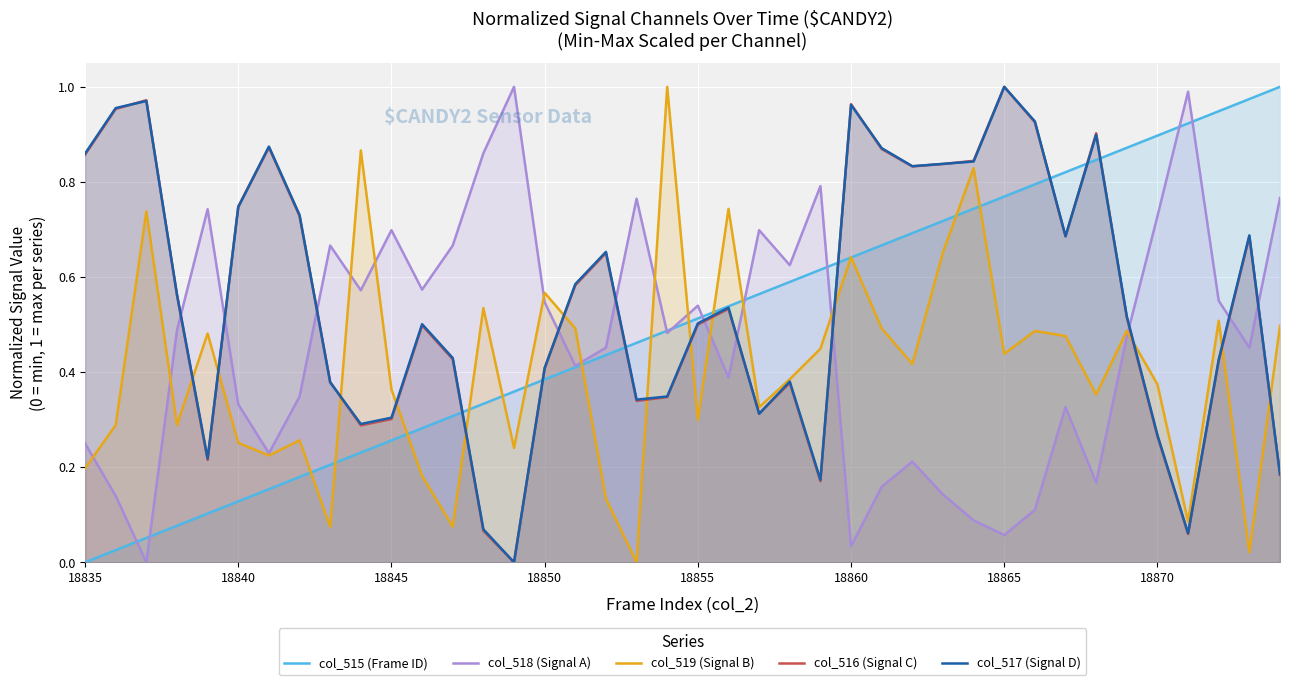

Reading left to right, list all the values displayed in this chart.

col_515 (Frame ID): 0.0	0.0	0.1	0.1	0.1	0.1	0.2	0.2	0.2	0.2	0.3	0.3	0.3	0.3	0.4	0.4	0.4	0.4	0.5	0.5	0.5	0.5	0.6	0.6	0.6	0.6	0.7	0.7	0.7	0.7	0.8	0.8	0.8	0.8	0.9	0.9	0.9	0.9	1.0	1.0
col_518 (Signal A): 0.2	0.1	0.0	0.5	0.7	0.3	0.2	0.3	0.7	0.6	0.7	0.6	0.7	0.9	1.0	0.5	0.4	0.5	0.8	0.5	0.5	0.4	0.7	0.6	0.8	0.0	0.2	0.2	0.1	0.1	0.1	0.1	0.3	0.2	0.5	0.7	1.0	0.6	0.5	0.8
col_519 (Signal B): 0.2	0.3	0.7	0.3	0.5	0.3	0.2	0.3	0.1	0.9	0.4	0.2	0.1	0.5	0.2	0.6	0.5	0.1	0.0	1.0	0.3	0.7	0.3	0.4	0.4	0.6	0.5	0.4	0.7	0.8	0.4	0.5	0.5	0.4	0.5	0.4	0.1	0.5	0.0	0.5
col_516 (Signal C): 0.9	1.0	1.0	0.6	0.2	0.7	0.9	0.7	0.4	0.3	0.3	0.5	0.4	0.1	0.0	0.4	0.6	0.7	0.3	0.3	0.5	0.5	0.3	0.4	0.2	1.0	0.9	0.8	0.8	0.8	1.0	0.9	0.7	0.9	0.5	0.3	0.1	0.4	0.7	0.2
col_517 (Signal D): 0.9	1.0	1.0	0.6	0.2	0.7	0.9	0.7	0.4	0.3	0.3	0.5	0.4	0.1	0.0	0.4	0.6	0.7	0.3	0.3	0.5	0.5	0.3	0.4	0.2	1.0	0.9	0.8	0.8	0.8	1.0	0.9	0.7	0.9	0.5	0.3	0.1	0.4	0.7	0.2